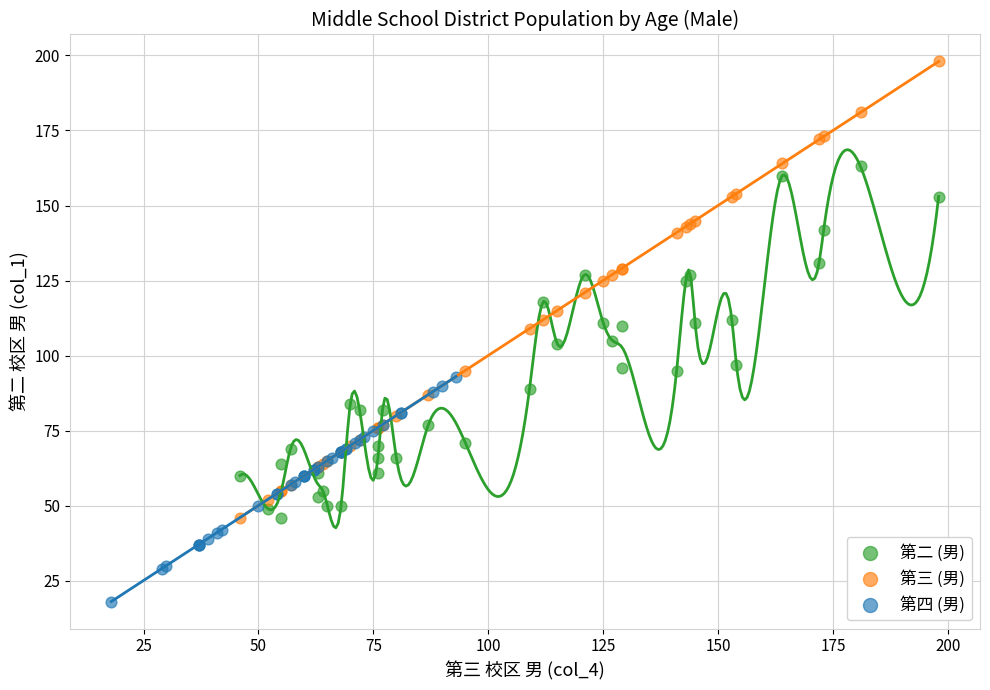

Which series has the widest spread of Y values?

第三 (男)